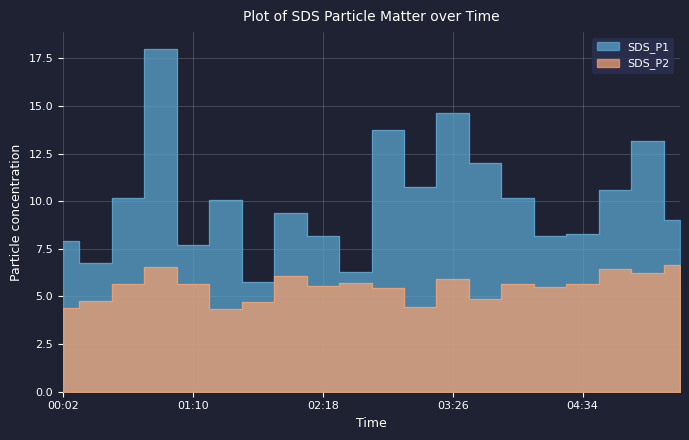

How many data points does each series have?

20